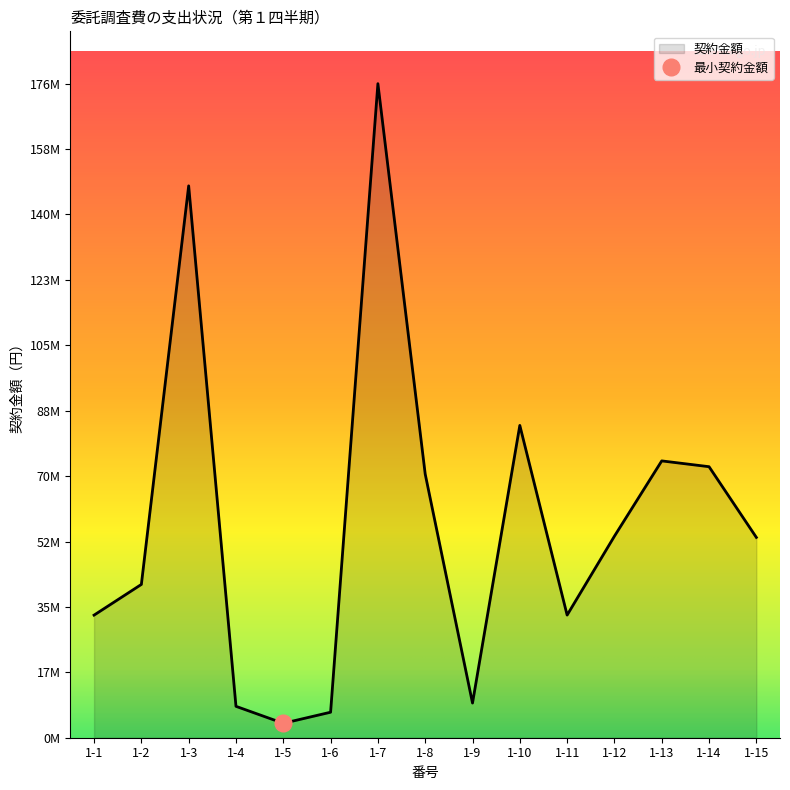

Where does the data first go above 53900000?

1-3